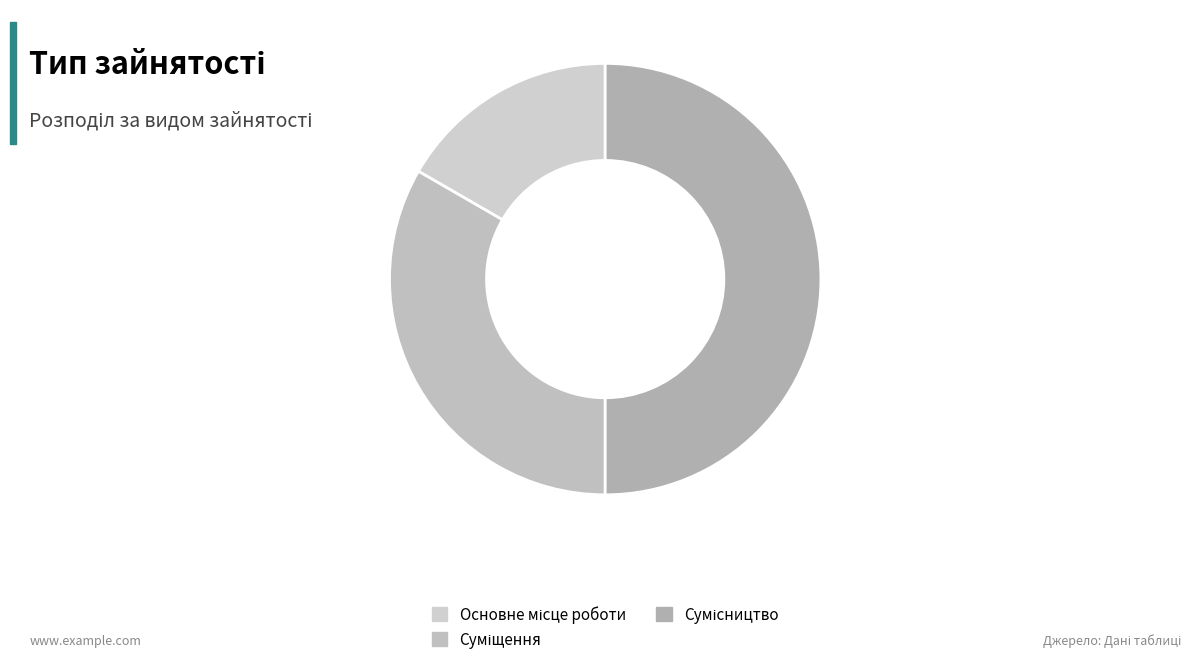

Do Основне місце роботи and Суміщення together represent more than half of the pie?

No